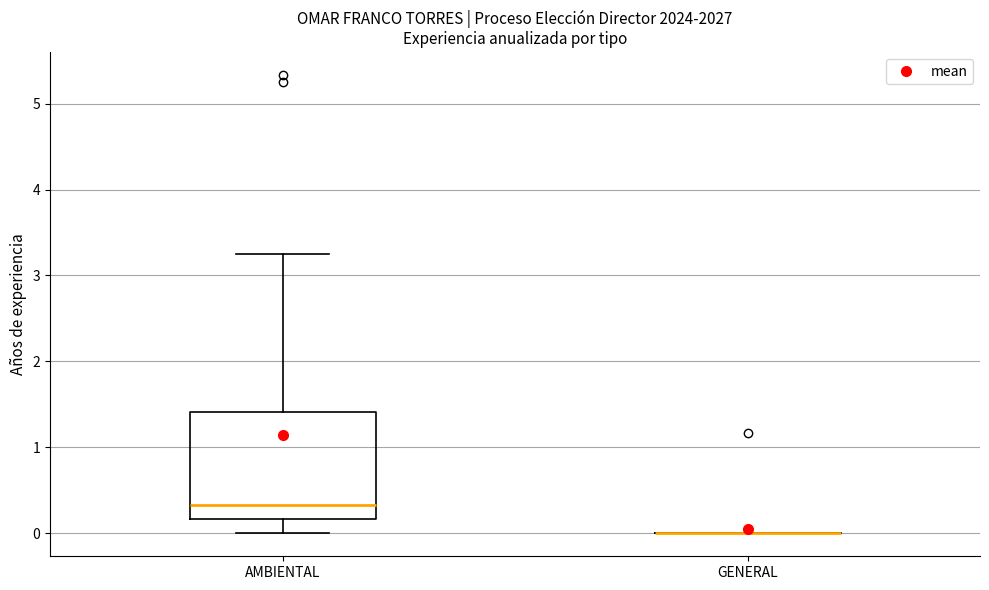

Reading left to right, read every box against the y-axis: the position of its median line, the range the box covers, and the ends of its whiskers. The values are not printed on the chart, so give them approximately, as read against the axis.

AMBIENTAL: median 0.3, box 0.2 to 1.4, whiskers 0.0 to 3.3
GENERAL: box collapsed to a line at 0.0, whiskers 0.0 to 0.0